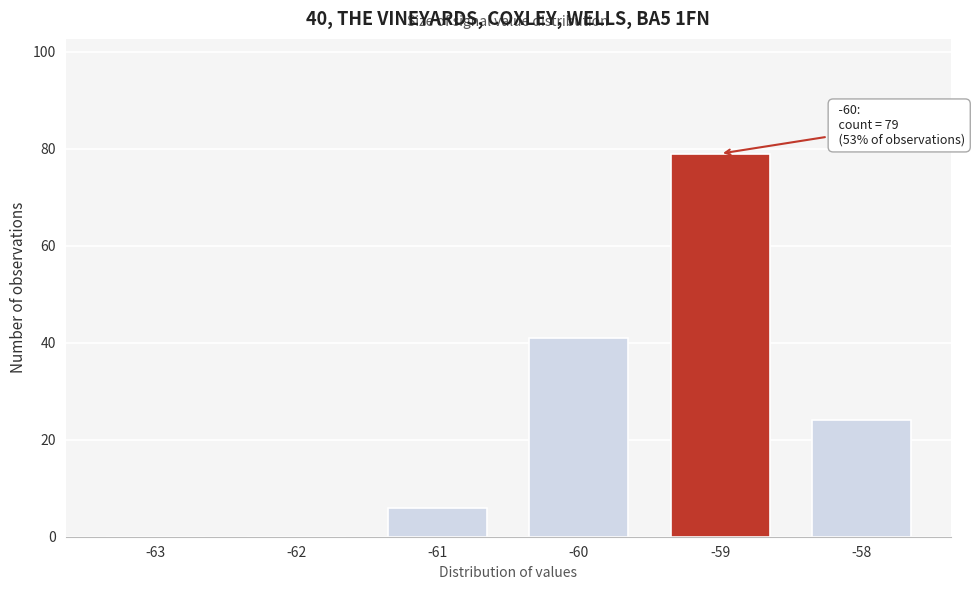

Reading left to right, list all the values displayed in this chart.

-63=0	-62=0	-61=6	-60=41	-59=79	-58=24